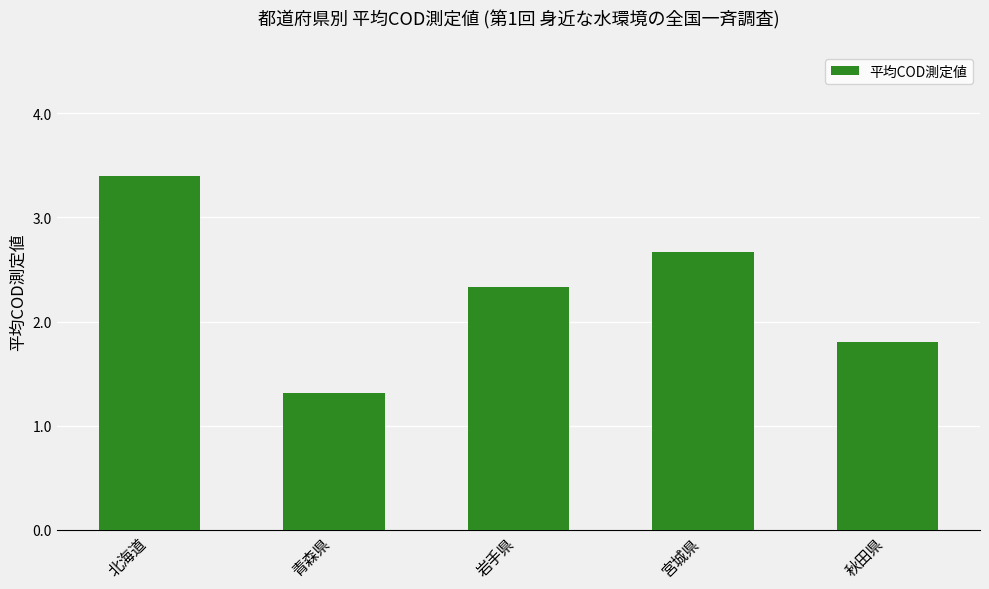

List the labels in order of value, largest first.

北海道, 宮城県, 岩手県, 秋田県, 青森県